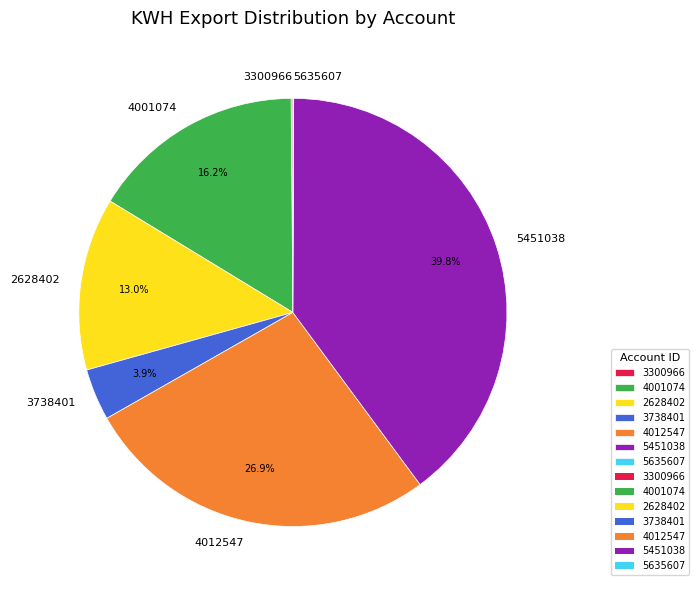

To the nearest percent, what is the average slice percentage?

14%